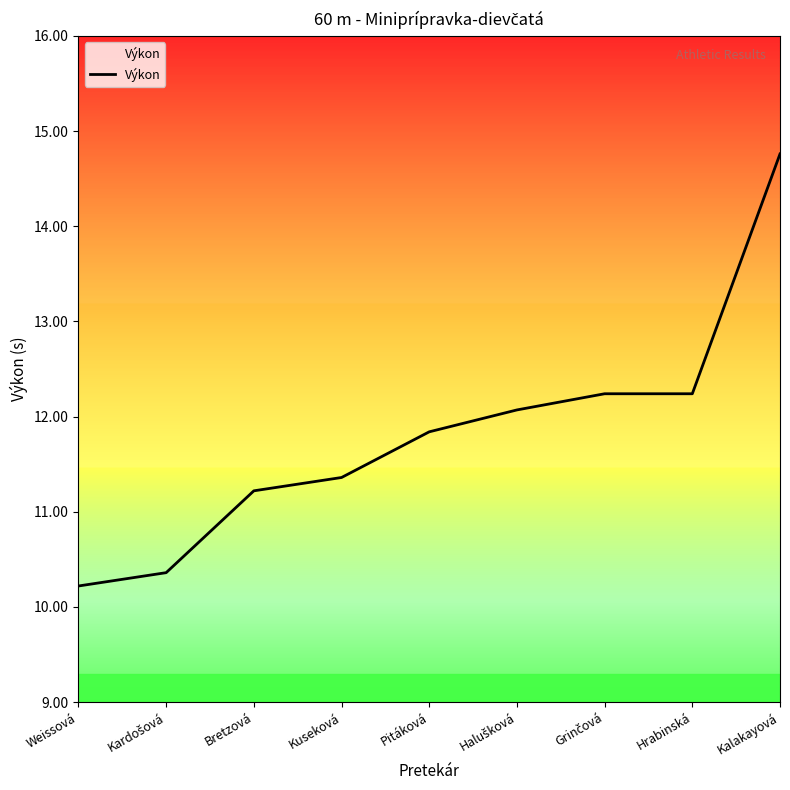

Which has a higher value, Bretzová or Kalakayová?

Kalakayová